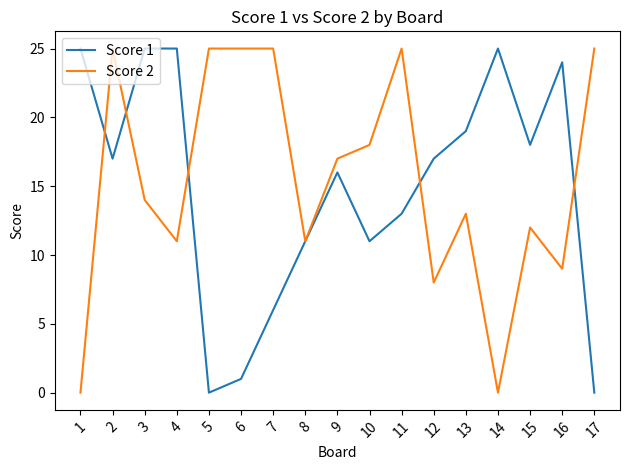

What is the difference between the second highest and minimum values in the Score 2 series?

25